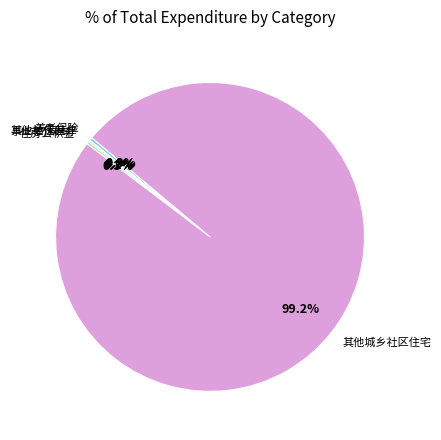

Is 养老保险 the majority of the pie?

No